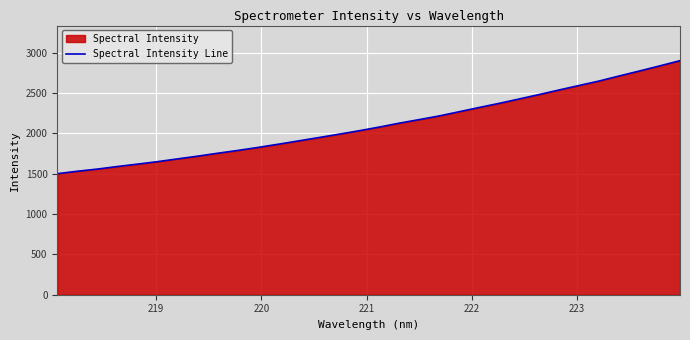

What is the greatest value displayed?

2900.7